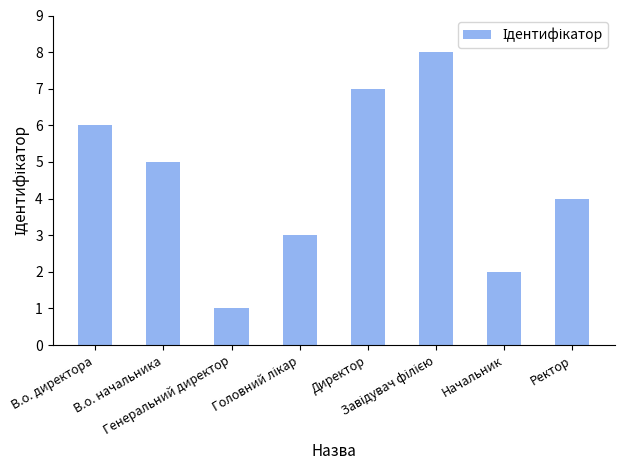

Does the chart contain any negative values?

No